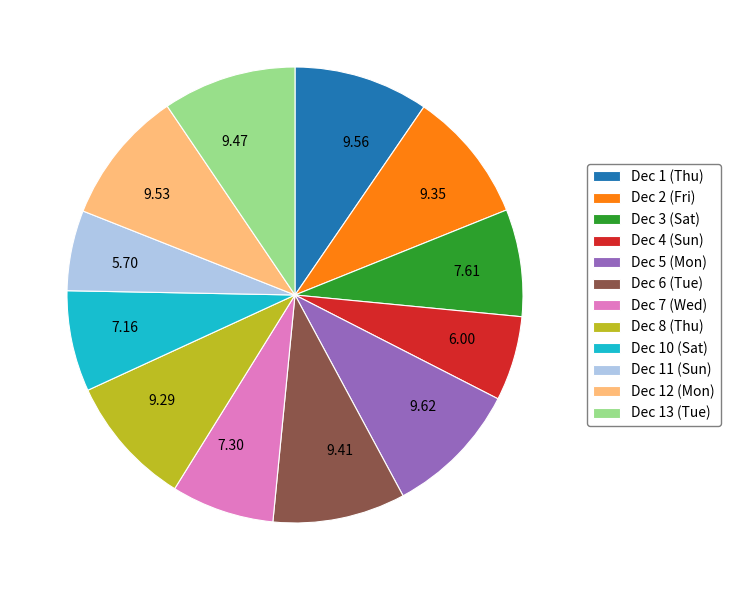

Between 6.00 and 9.41, which is larger?

9.41